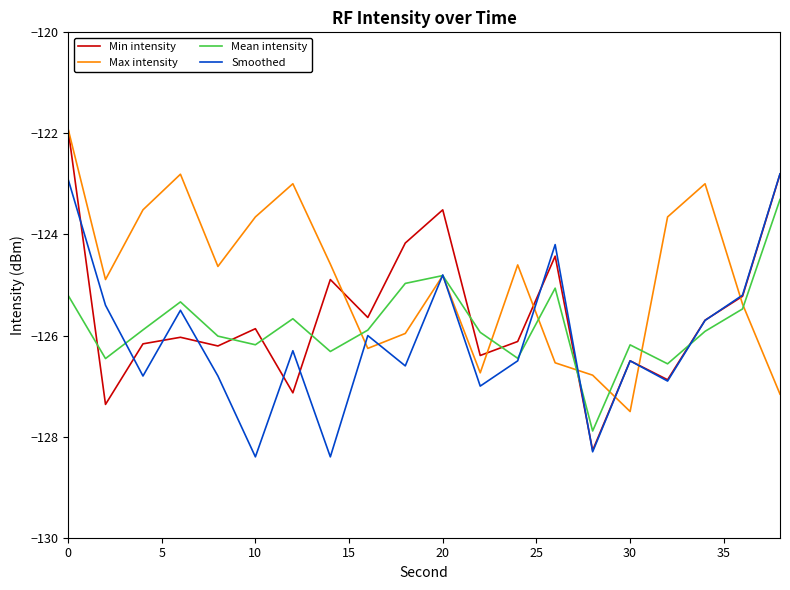

What is the average value of the Max intensity series?

-124.9